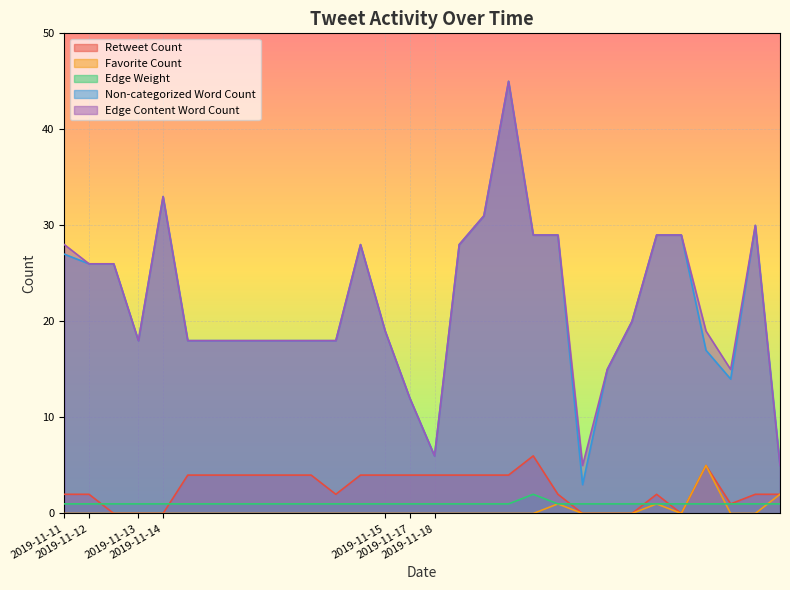

Where is Edge Weight nearest to the value 1?

2019-11-11